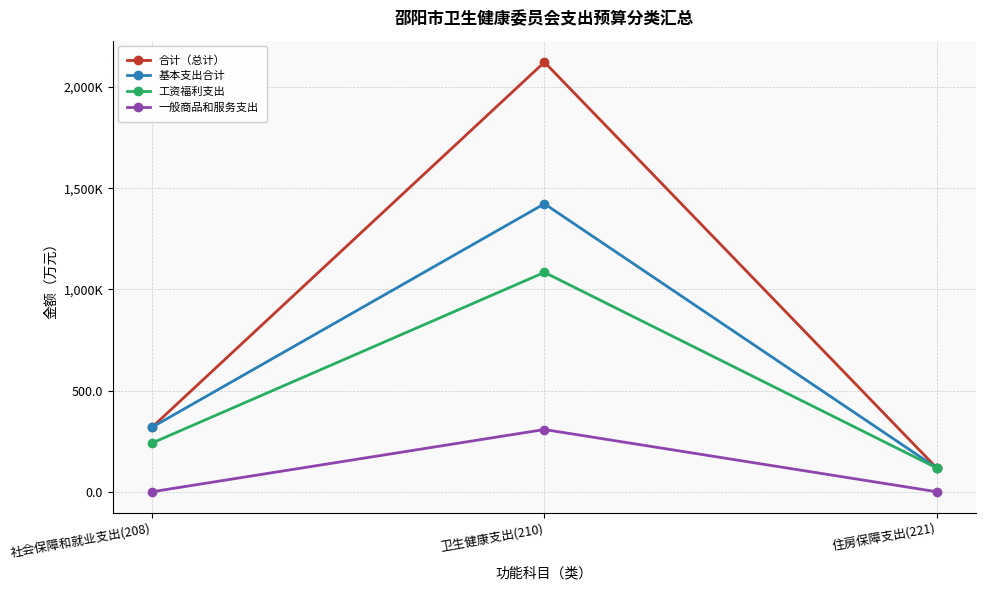

Which category has the highest value across all series?

卫生健康支出(210)